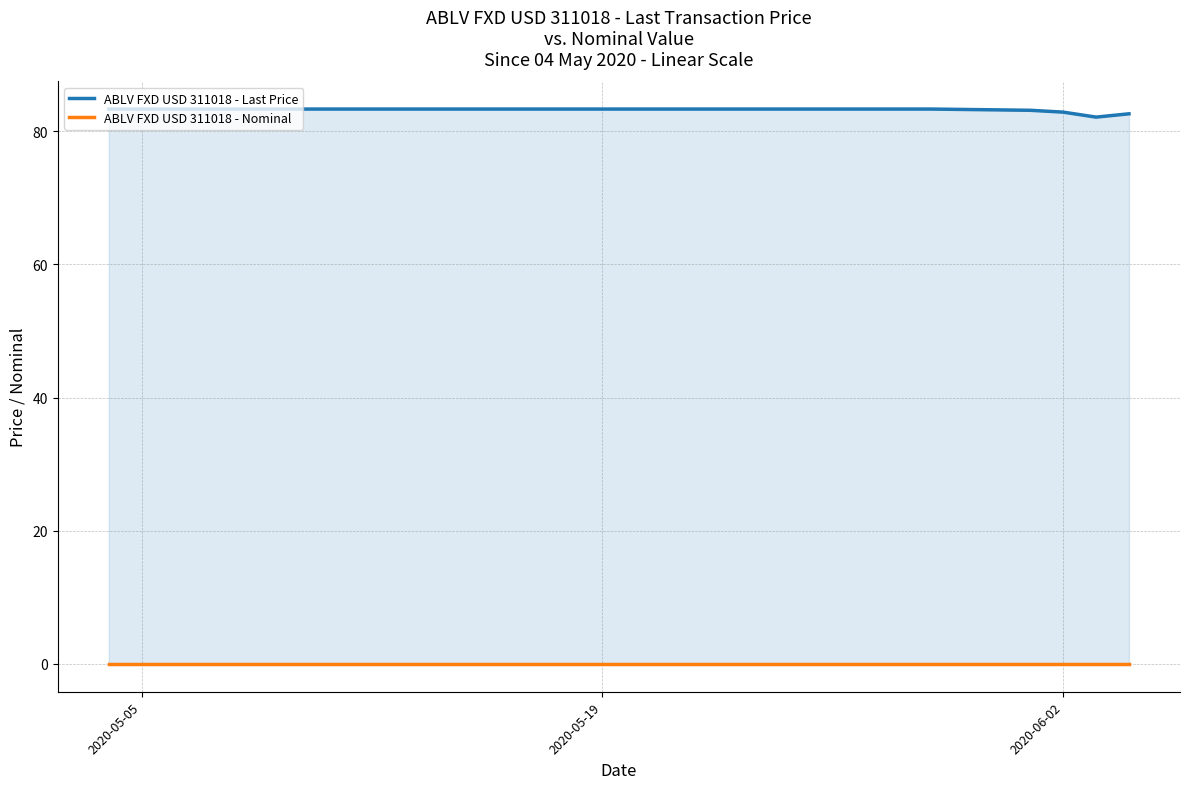

How many categories are shown in the chart?

23